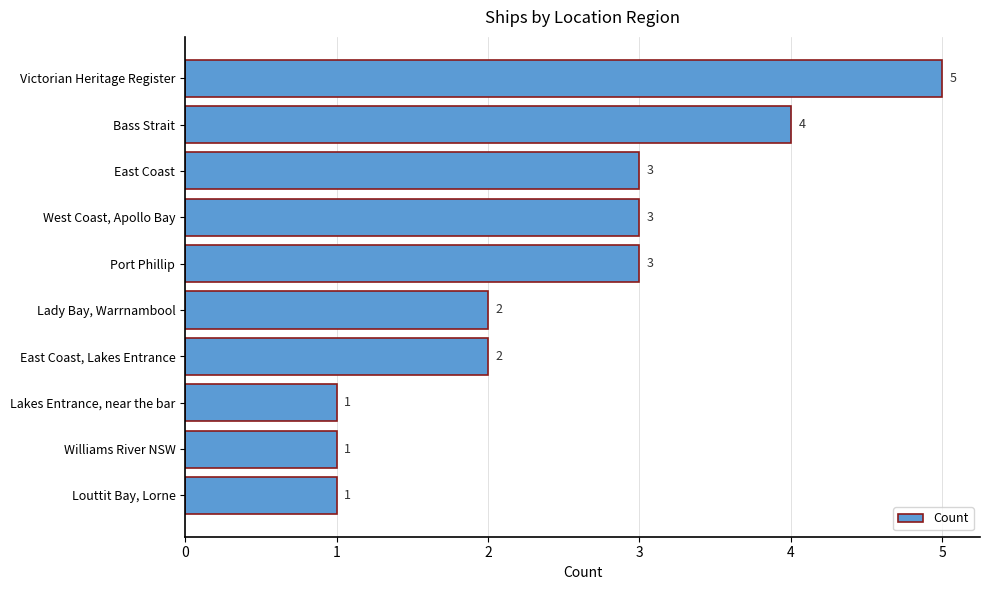

Is it true that the value at East Coast, Lakes Entrance is 2?

True